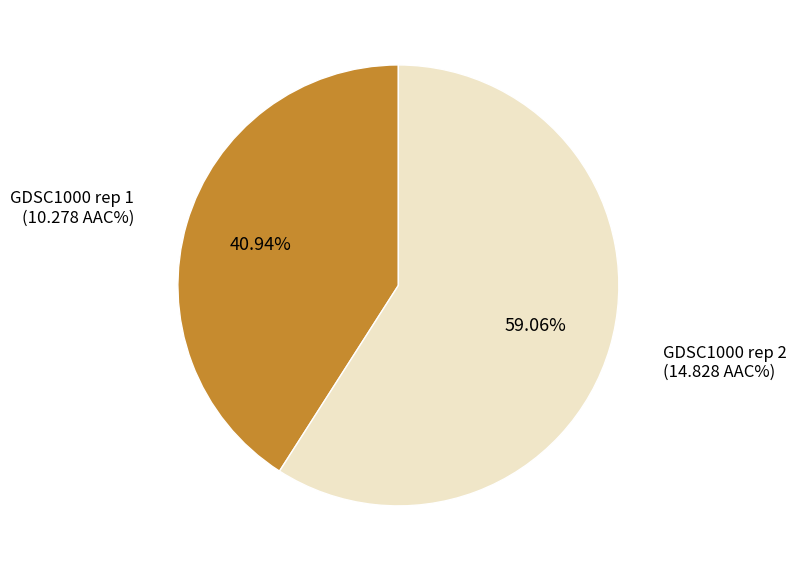

How many slices are in this pie chart?

2